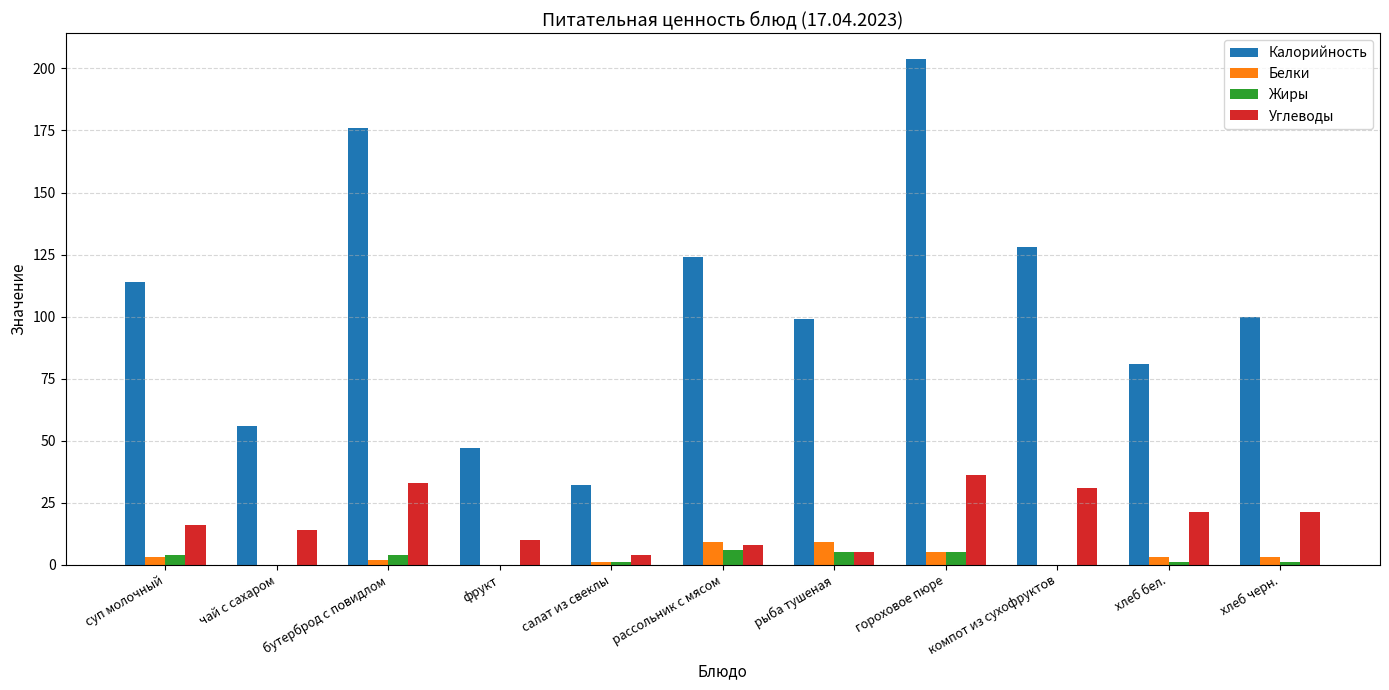

At which category does the chart reach its peak across all series?

гороховое пюре